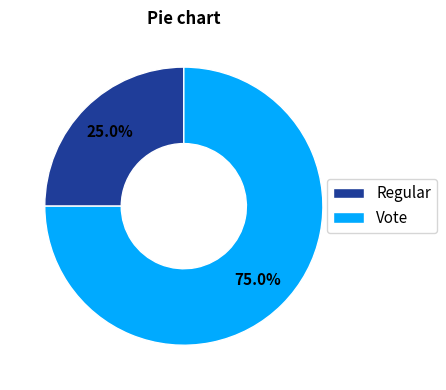

Does any single category account for the majority?

Yes